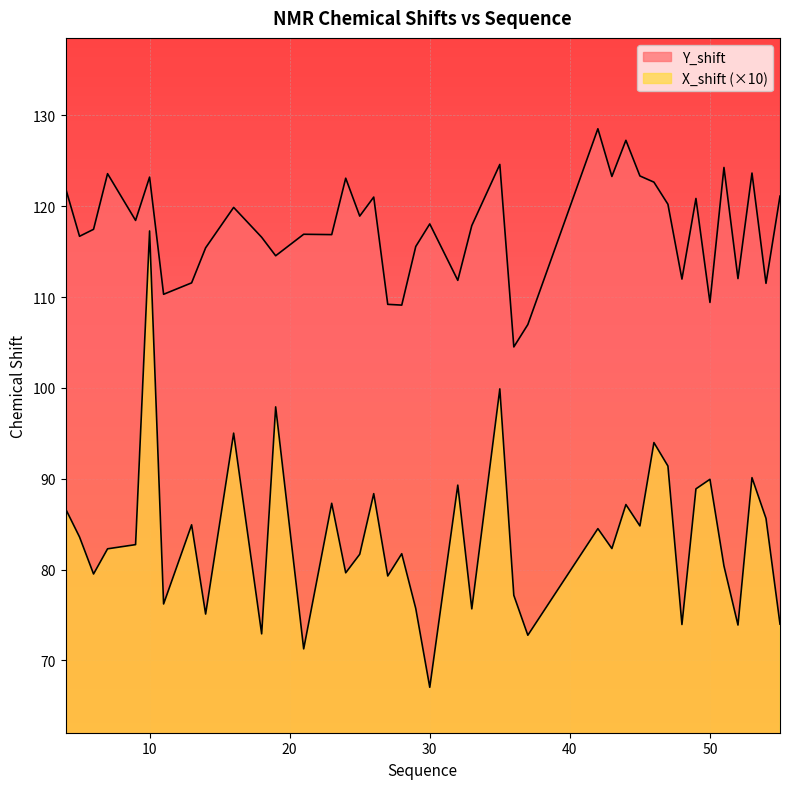

What is the difference between the maximum and second lowest values in the Y_shift series?

21.5